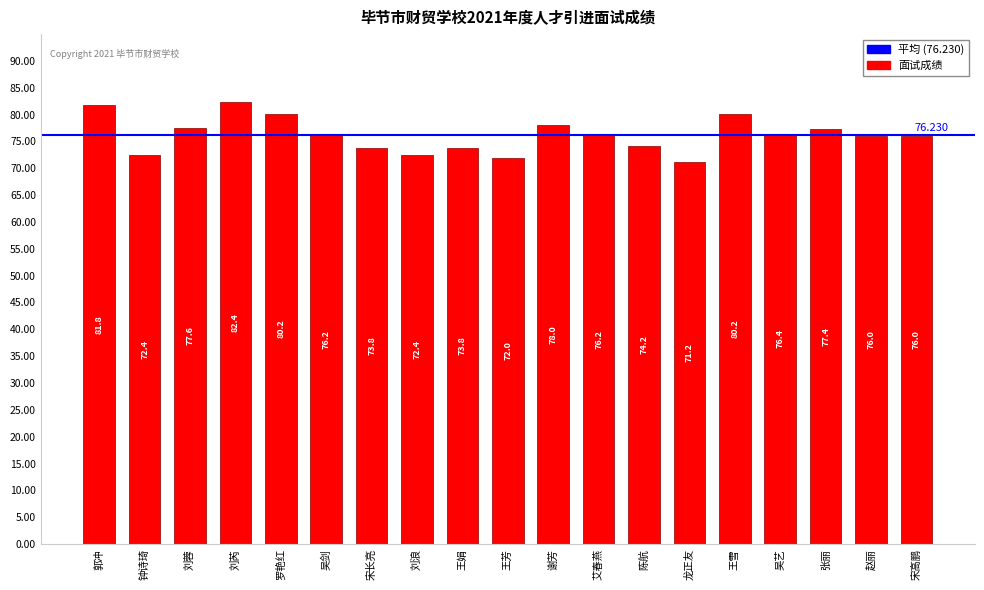

Read the value at 宋长亮.

73.8